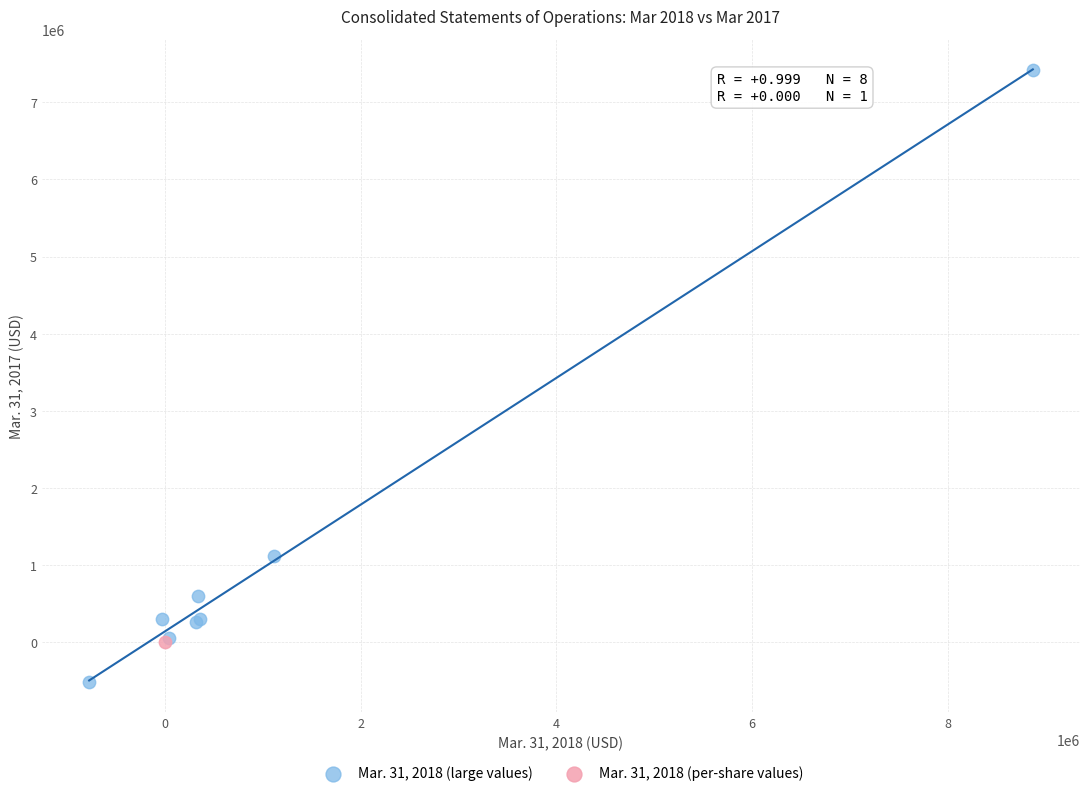

What are all the series names shown in the legend?

Mar. 31, 2018 (large values), Mar. 31, 2018 (per-share values)